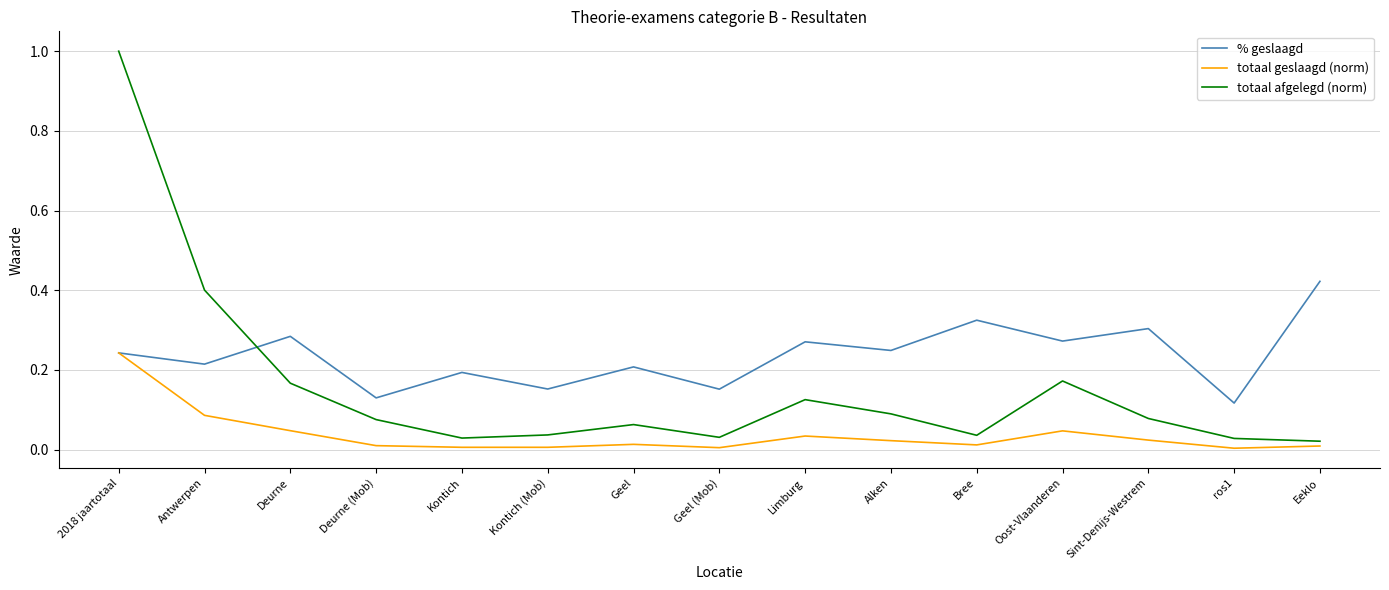

Is it true that % geslaagd equals 0.2 at Bree?

False